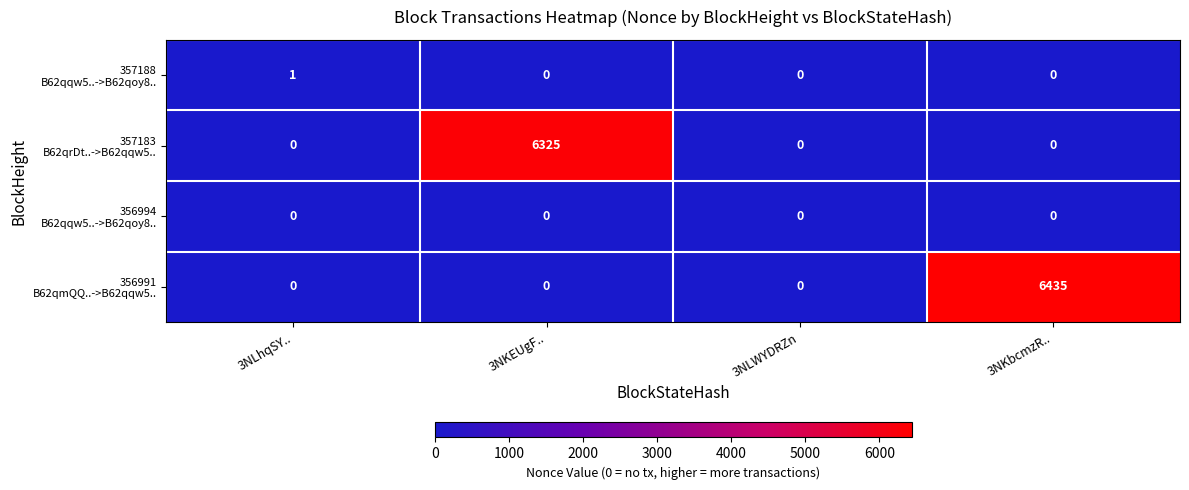

How many categories are shown in the chart?

4